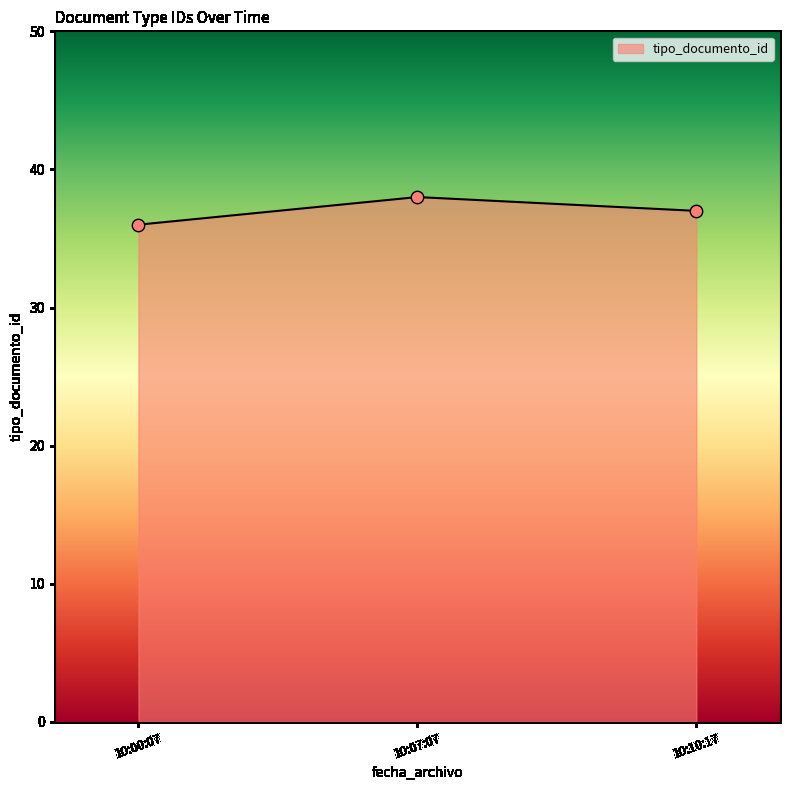

Between 10:07:07 and 10:00:07, which is larger?

10:07:07